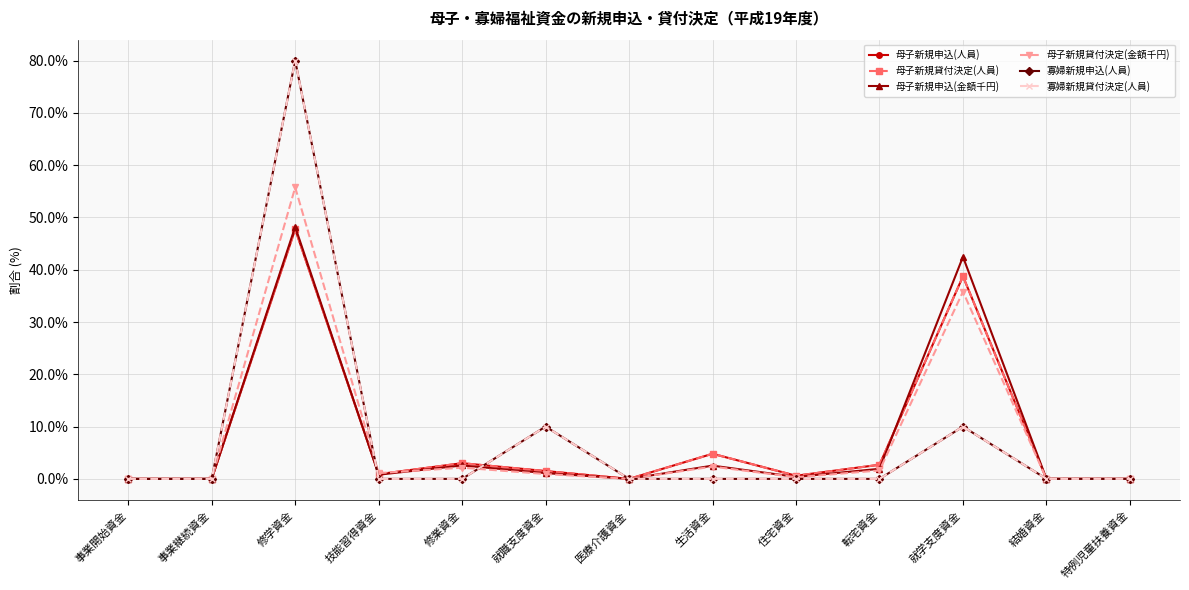

True or false: 母子新規申込(金額千円) has more than 2 points higher than both neighbors.

True